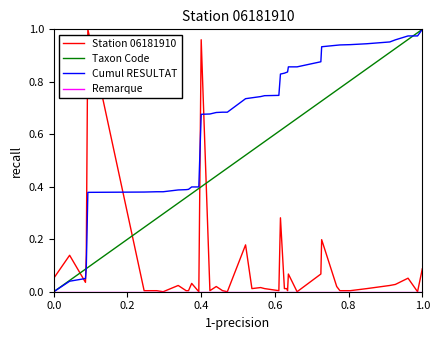

After their last crossing, which series has the higher values: Station 06181910 or Cumul RESULTAT?

Cumul RESULTAT